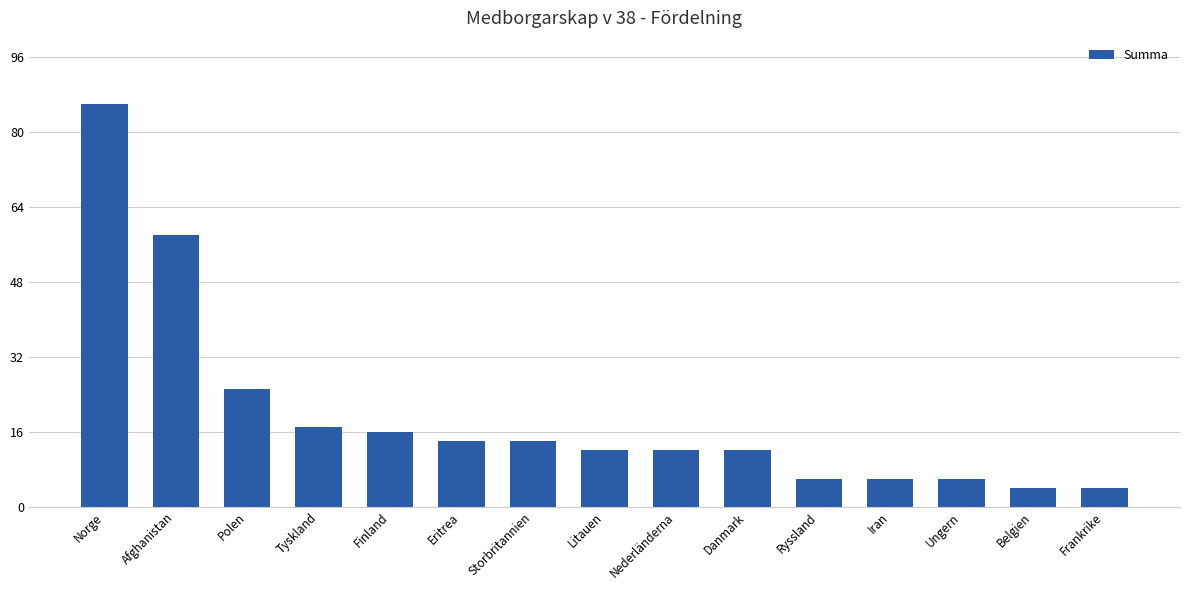

How many categories are shown in the chart?

15